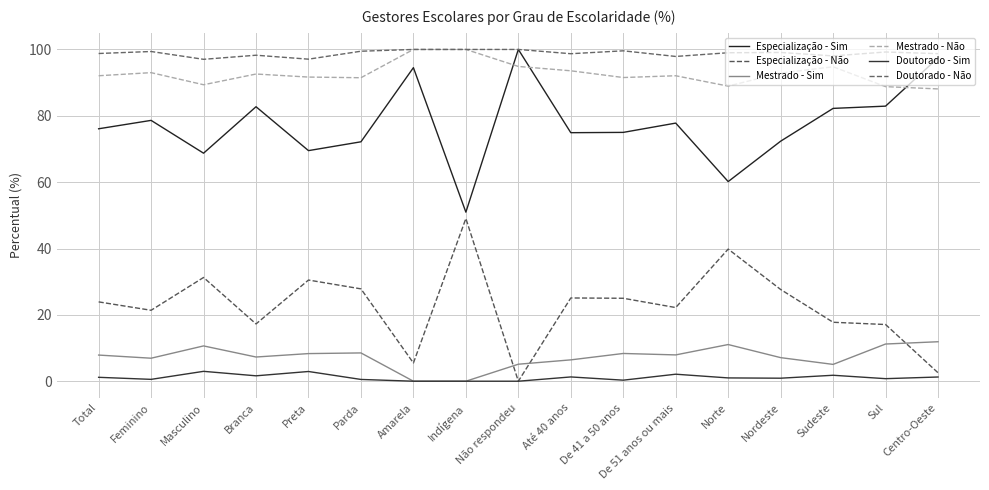

What are all the series names shown in the legend?

Especialização - Sim, Especialização - Não, Mestrado - Sim, Mestrado - Não, Doutorado - Sim, Doutorado - Não